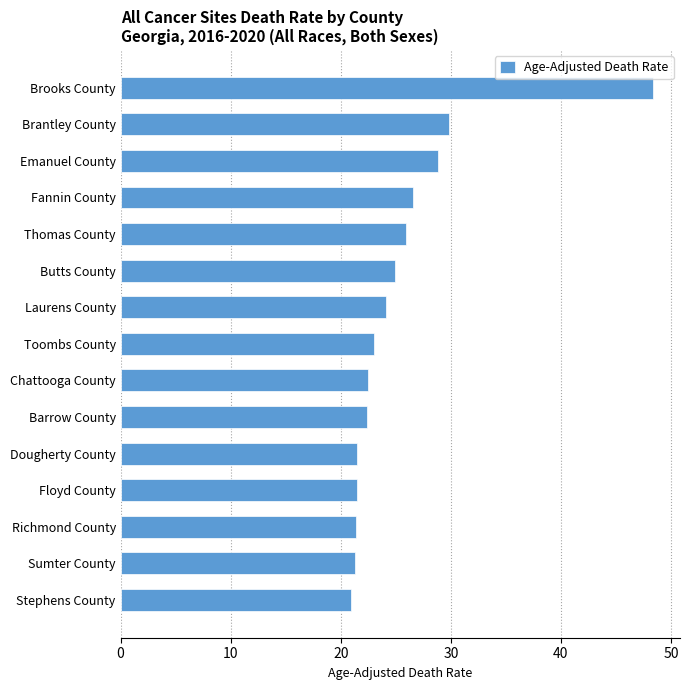

True or false: the data shows 13.3 at Brooks County.

False